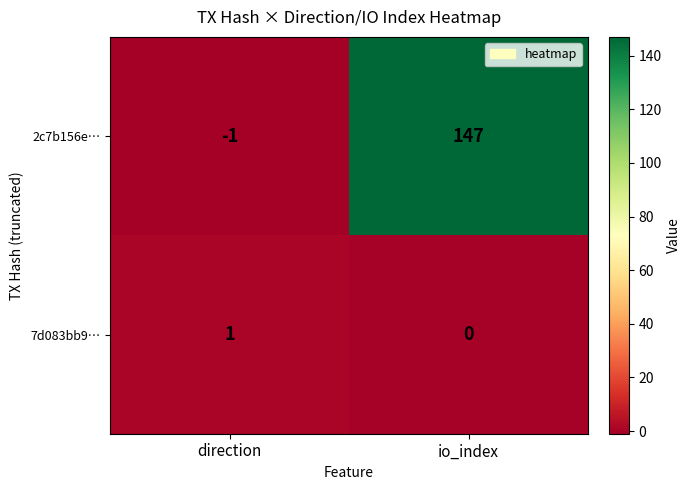

At how many categories does at least one series exceed 109?

1